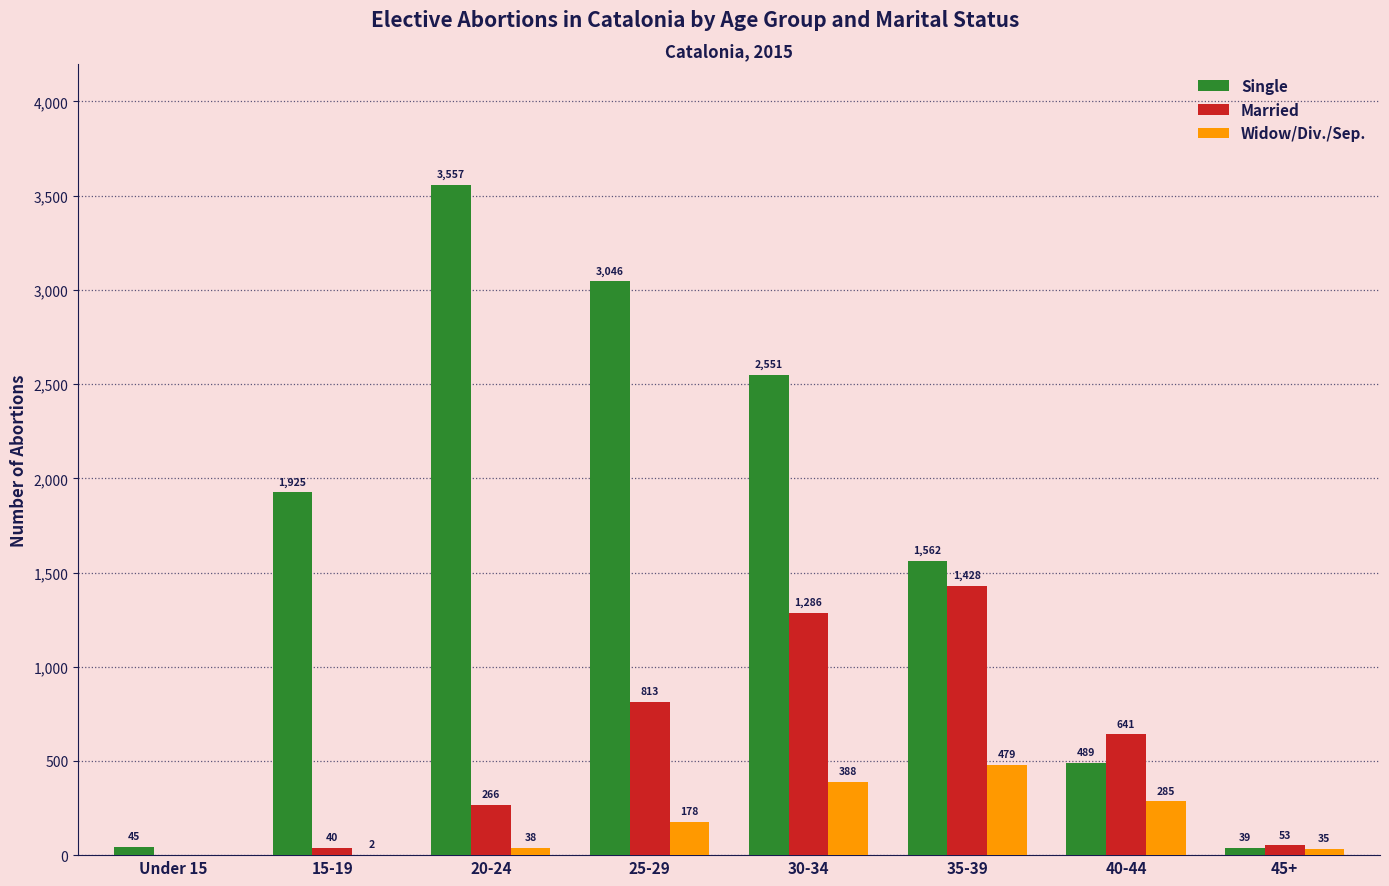

What is the total value across all series at 20-24?

3861